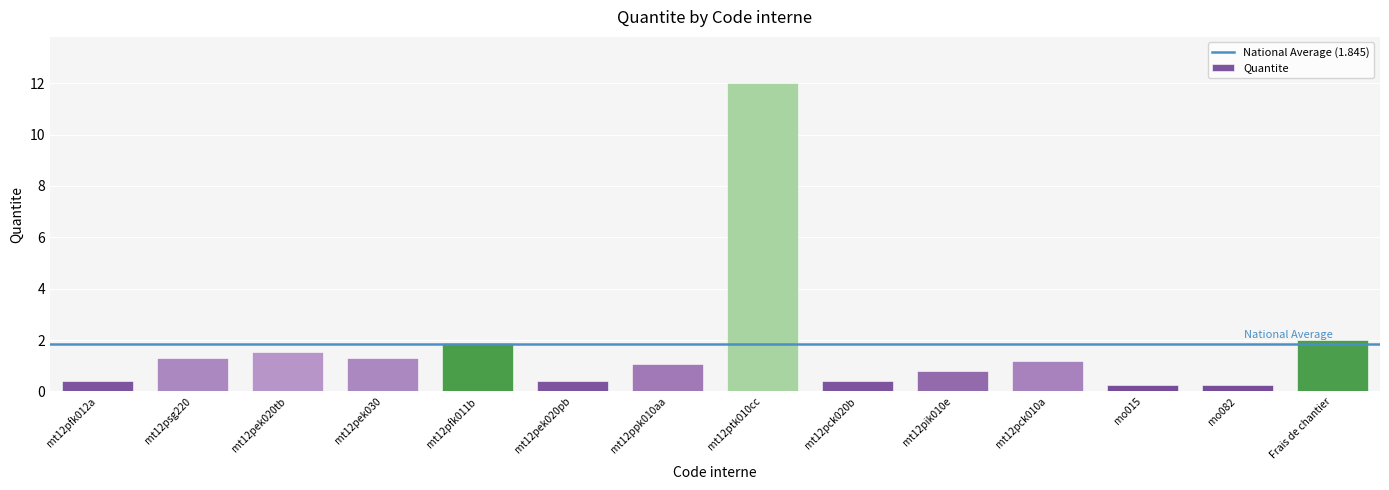

What is the label of the 7th bar from the left?

mt12ppk010aa